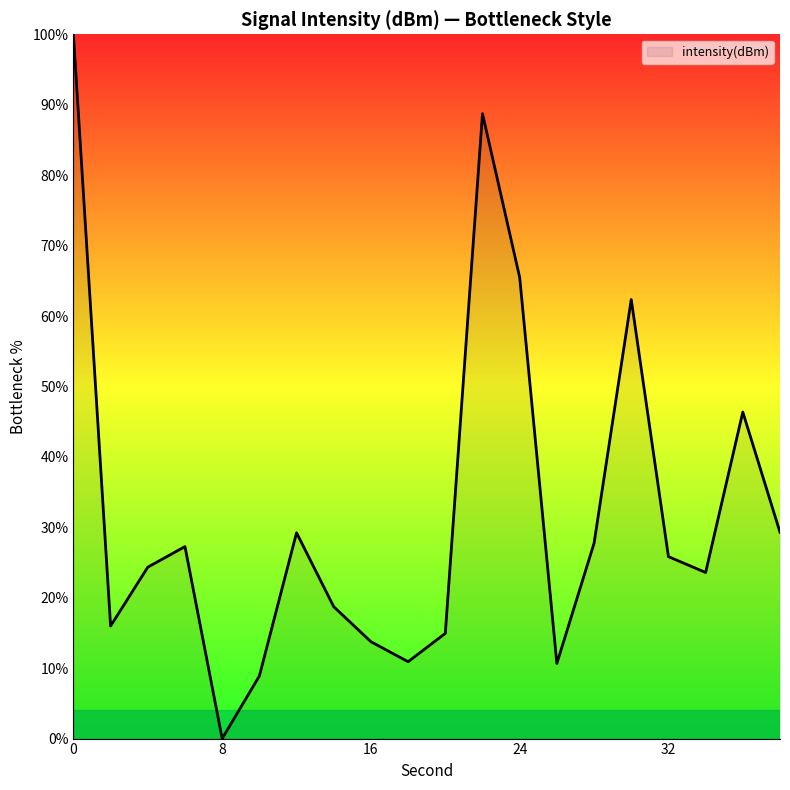

How many positive values are there?

19